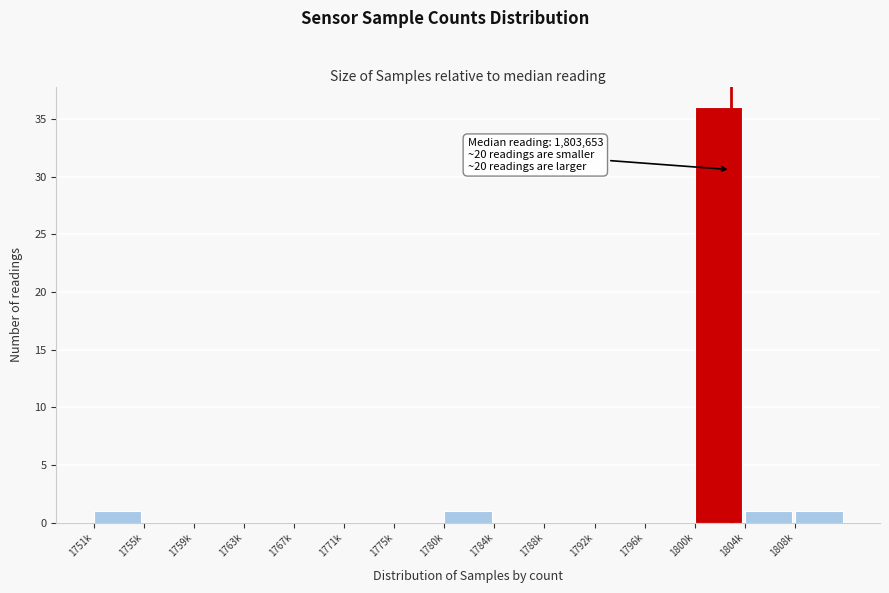

Reading right to left, transcribe all the data shown in this chart.

1808k=1	1804k=1	1800k=36	1796k=0	1792k=0	1788k=0	1784k=0	1780k=1	1775k=0	1771k=0	1767k=0	1763k=0	1759k=0	1755k=0	1751k=1